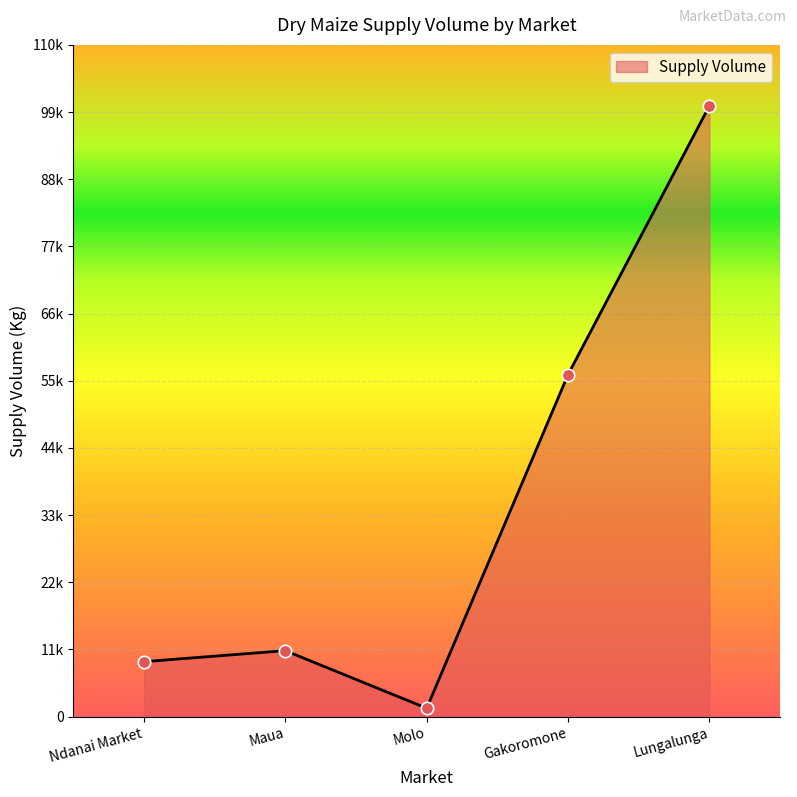

Approximately how many times larger is the value at Lungalunga compared to Maua?

9.3